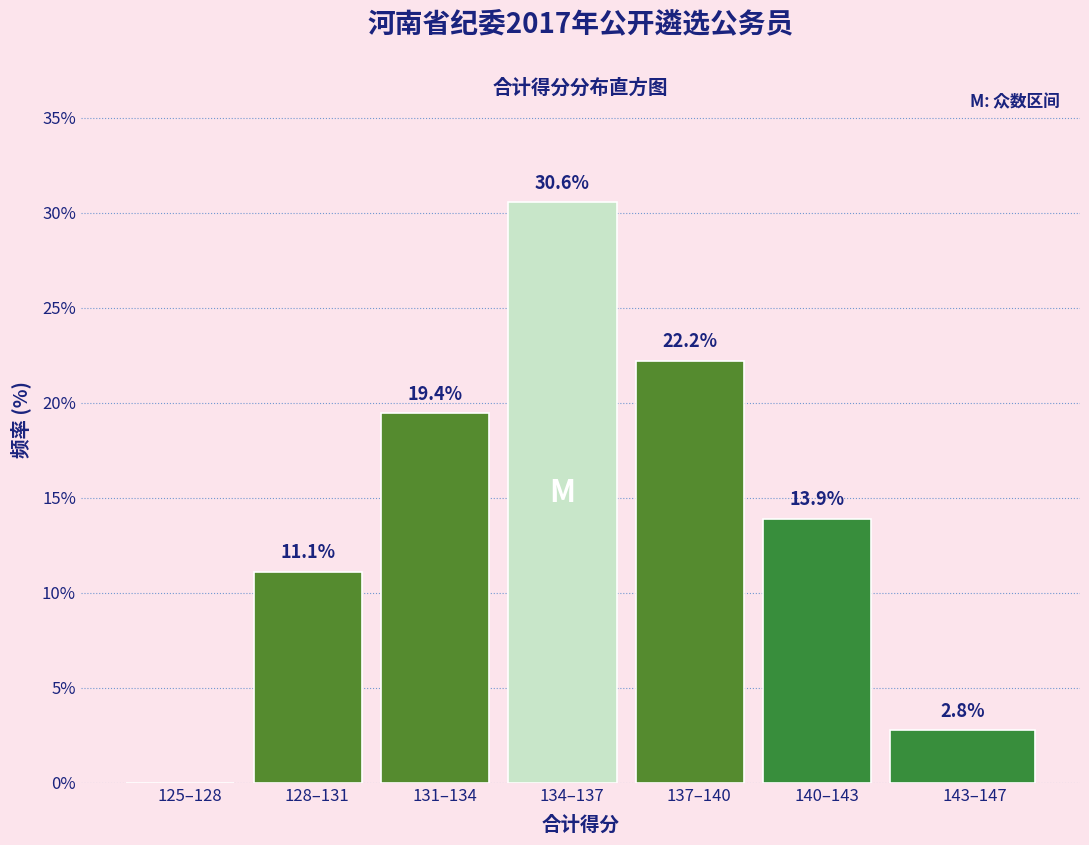

Reading left to right, transcribe all the data shown in this chart.

125–128=0.0	128–131=11.1	131–134=19.4	134–137=30.6	137–140=22.2	140–143=13.9	143–147=2.8